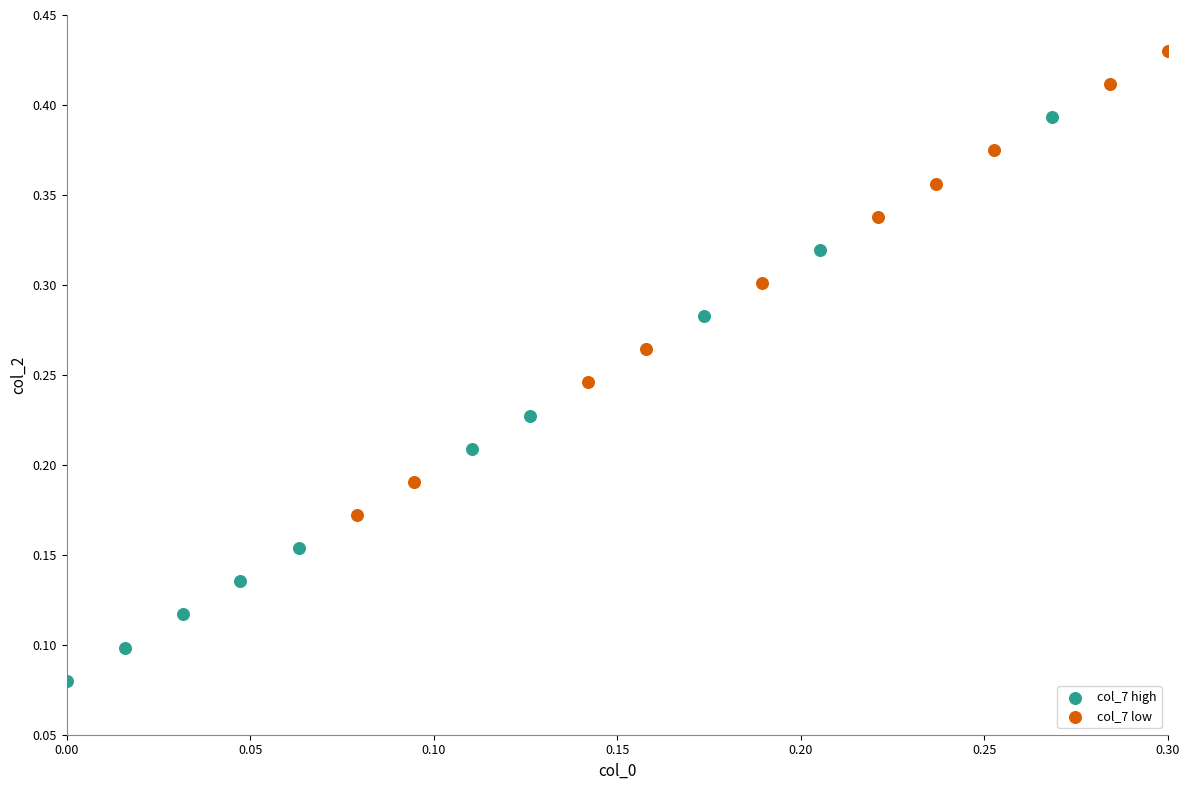

Which series has the widest spread of Y values?

col_7 high